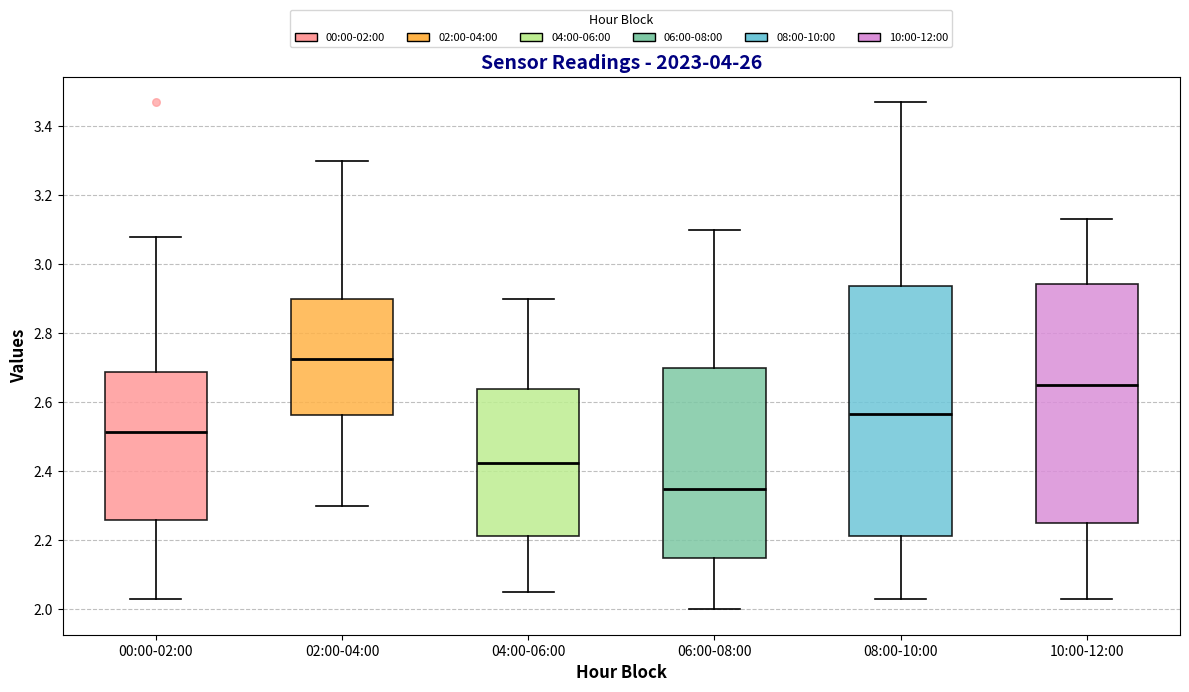

Which box's median line is the lowest?

06:00-08:00